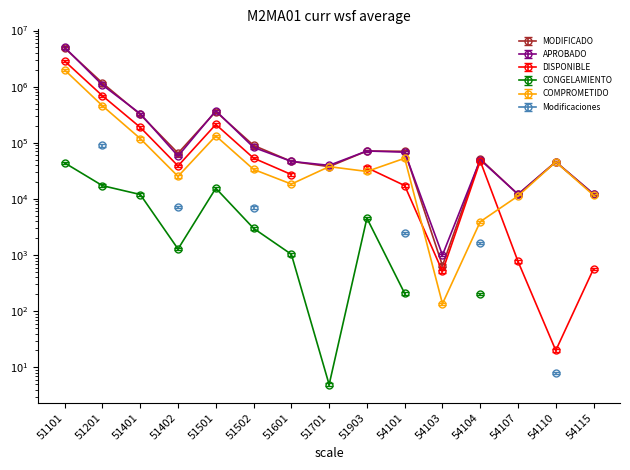

Where is DISPONIBLE nearest to the value 2311694?

51201